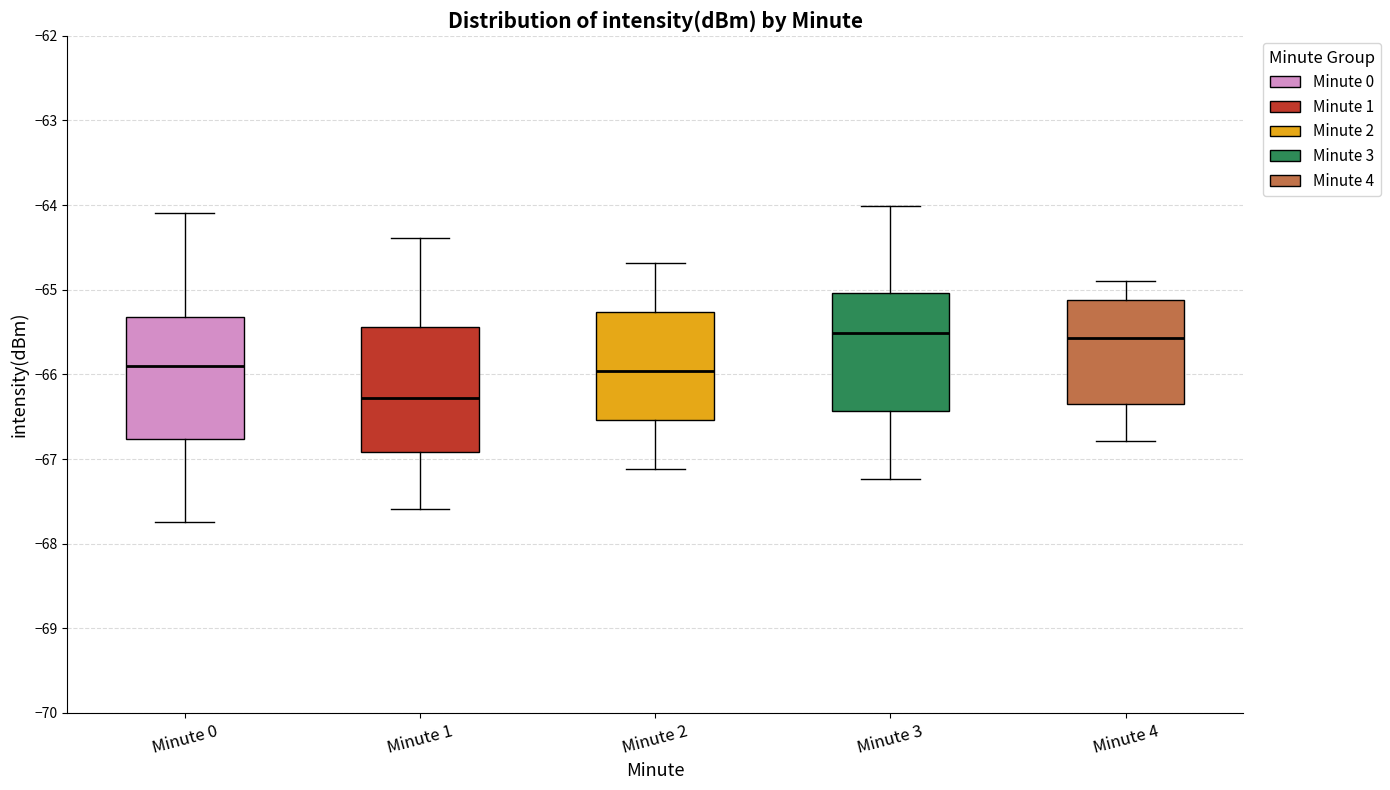

Where is the lower edge of the box for Minute 4 on the y-axis? The values are not printed on the chart, so give them approximately, as read against the axis.

-66.3